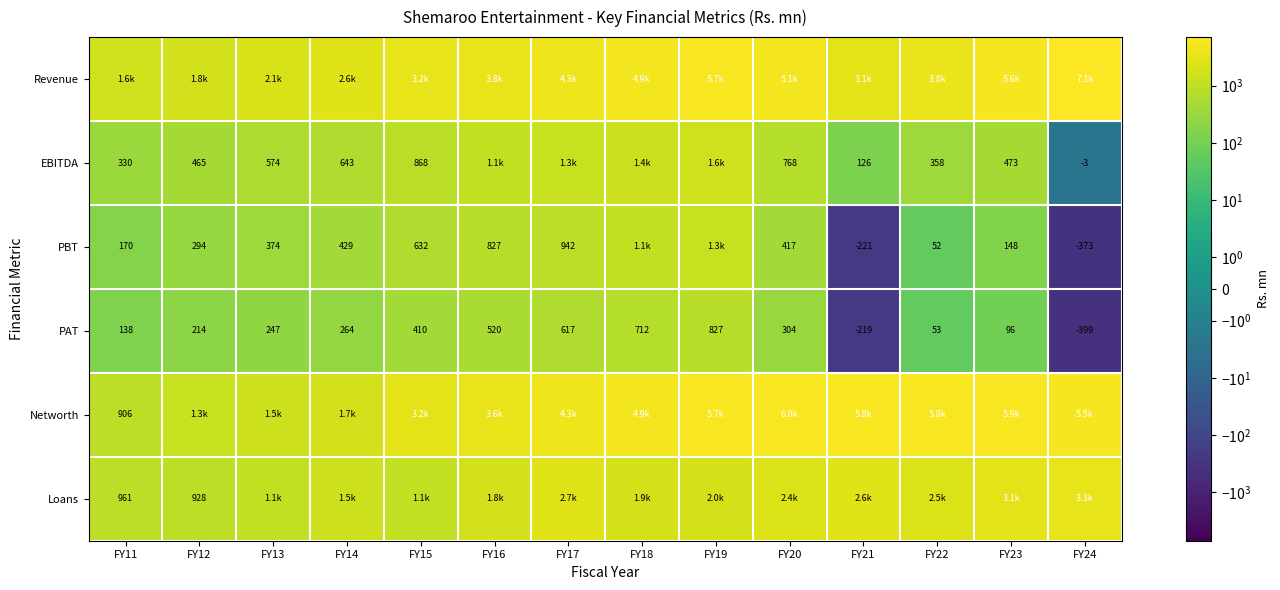

Which series changed the most between FY11 and FY20?

Networth